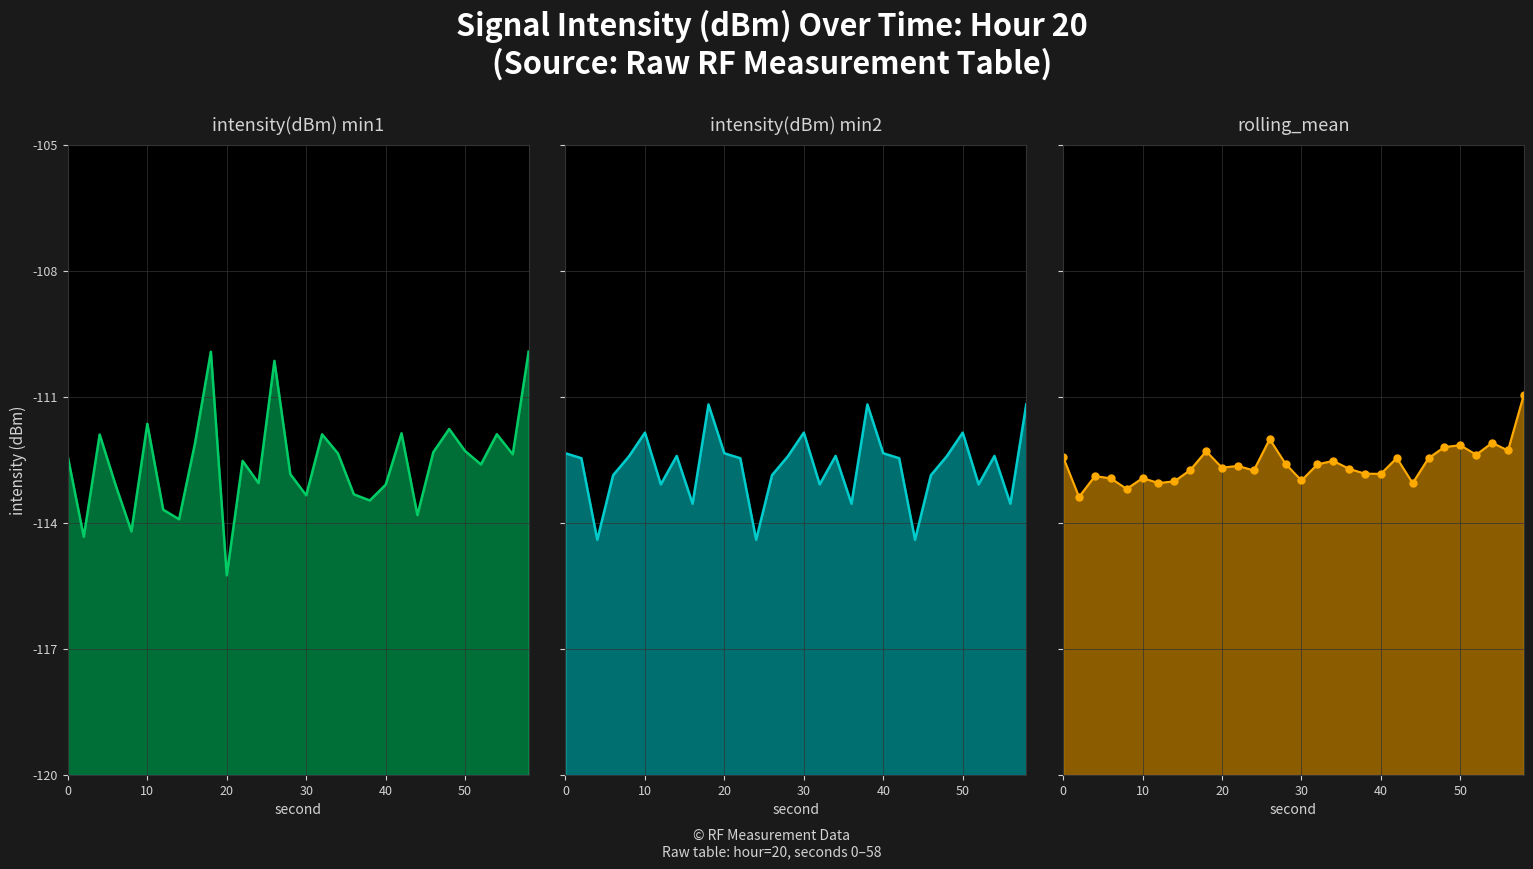

How many data points does each series have?

30